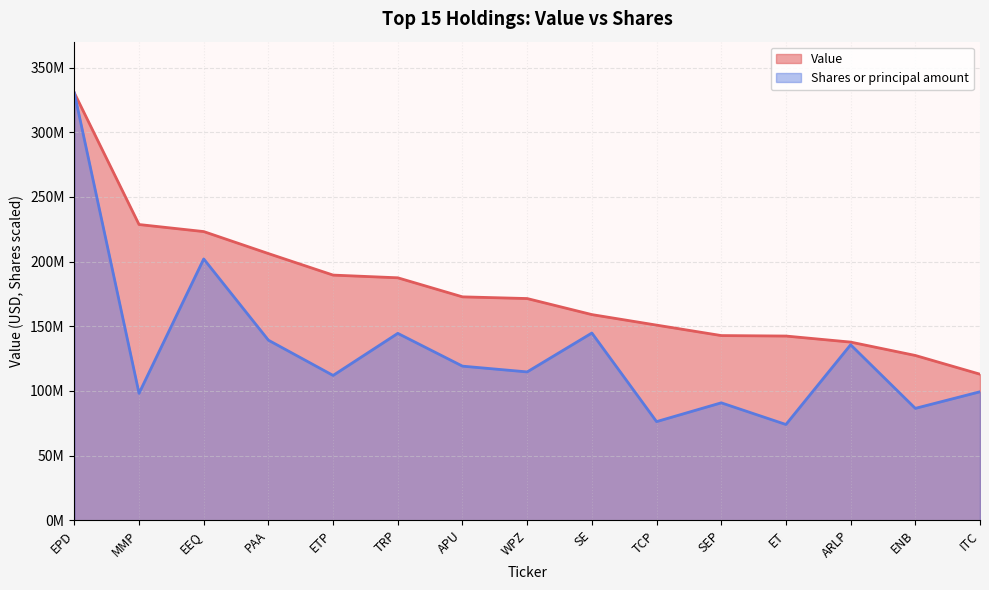

Rank the categories by Shares or principal amount value from highest to lowest.

EPD, EEQ, SE, TRP, PAA, ARLP, APU, WPZ, ETP, ITC, MMP, SEP, ENB, TCP, ET